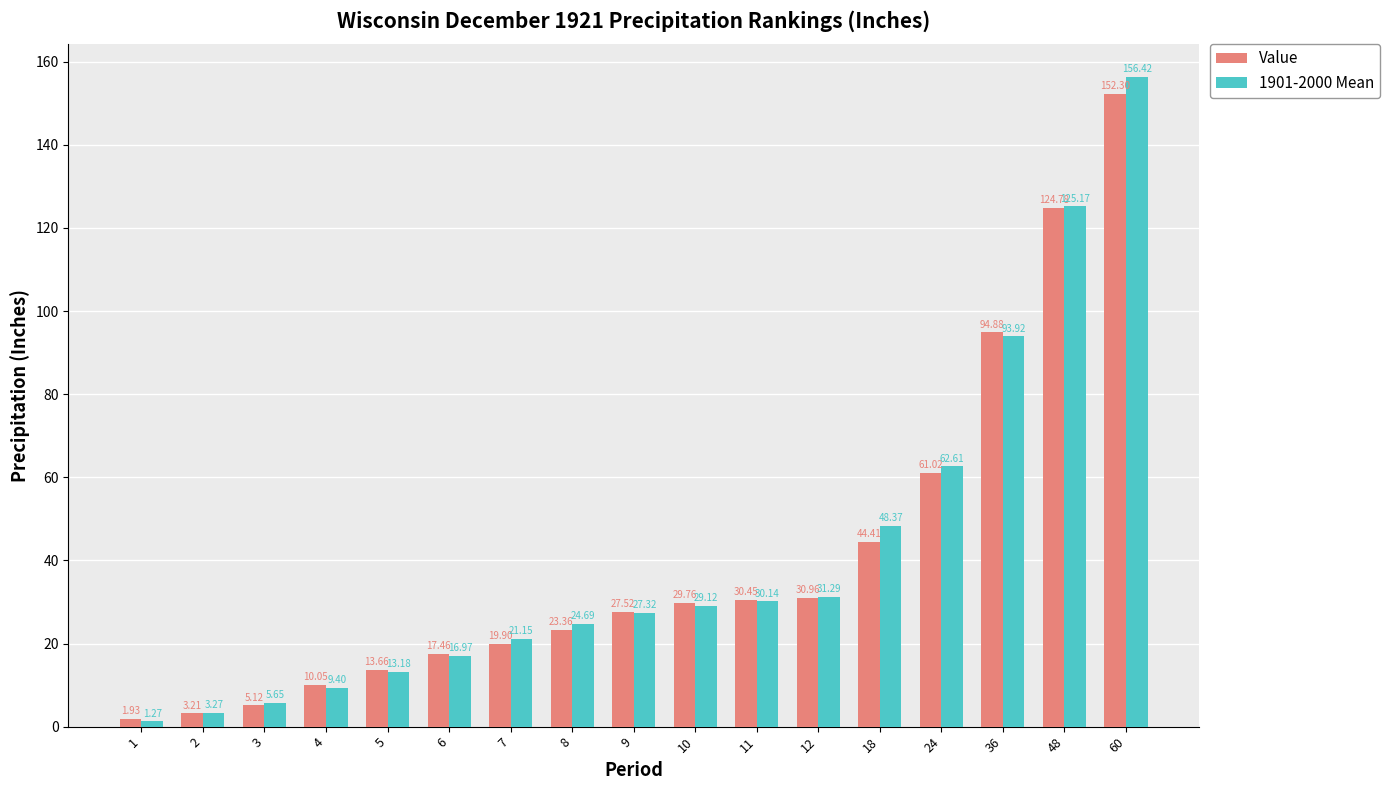

What is the difference between the second highest and second lowest values in the 1901-2000 Mean series?

121.9